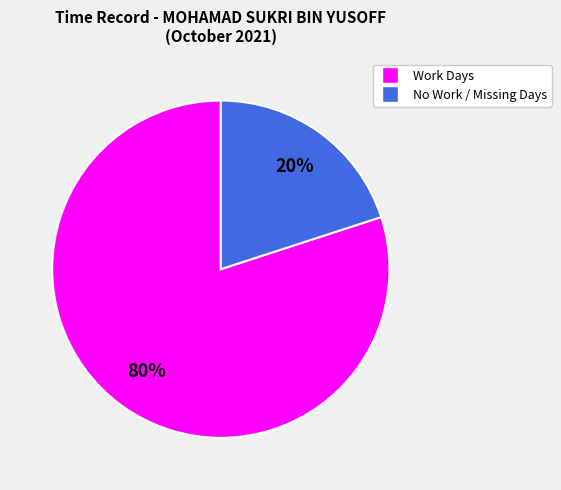

To the nearest percent, what portion does No Work / Missing Days represent?

20%